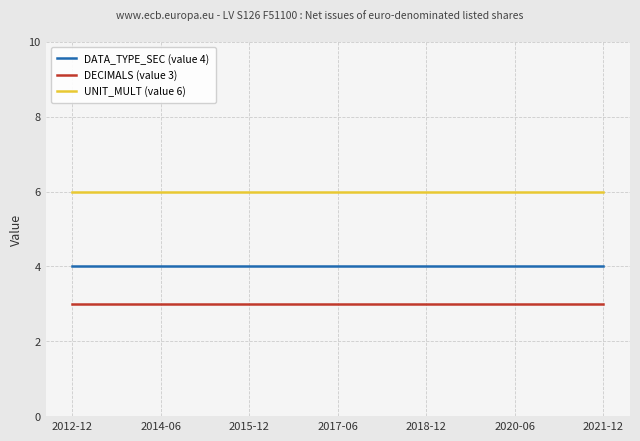

True or false: DATA_TYPE_SEC (value 4) and DECIMALS (value 3) intersect in this chart.

False